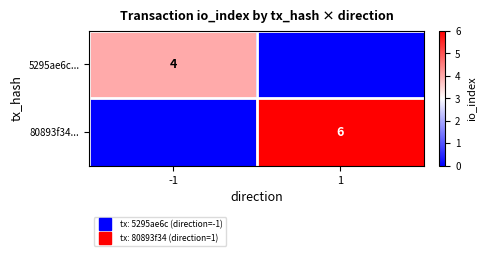

Rank the series at -1 from highest to lowest value.

5295ae6c..., 80893f34...